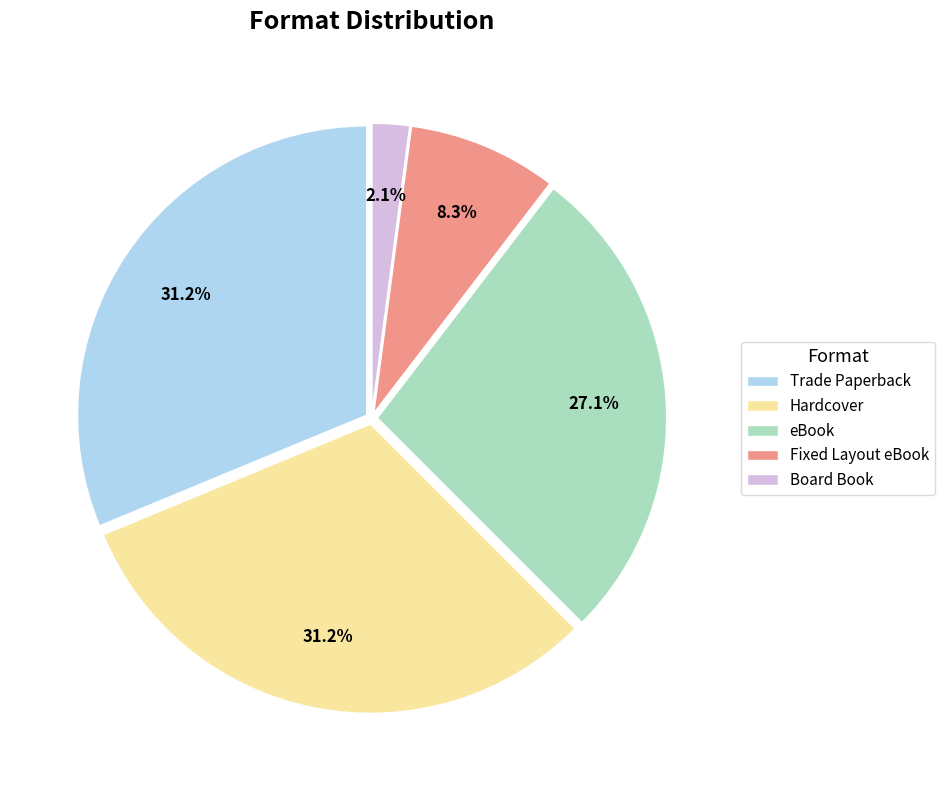

To the nearest percent, what portion does eBook represent?

27%